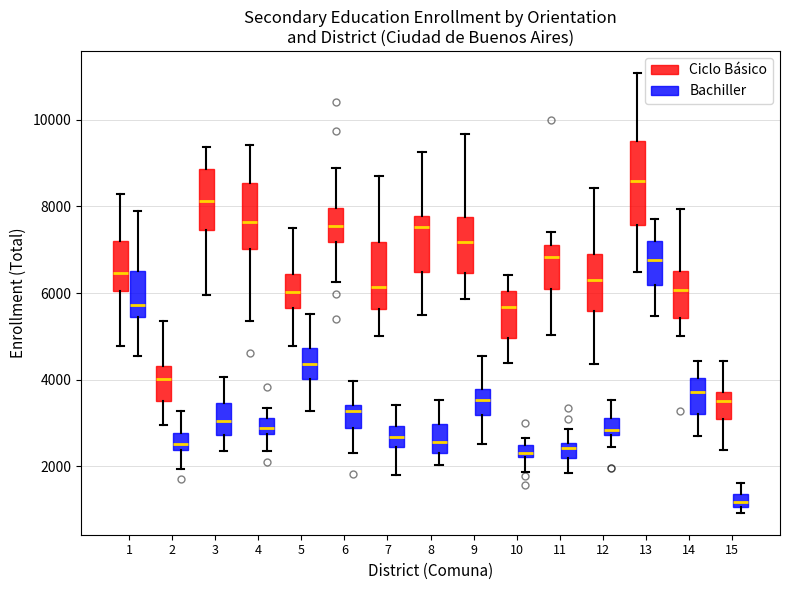

Which box has the highest median line?

13 (Ciclo Básico)